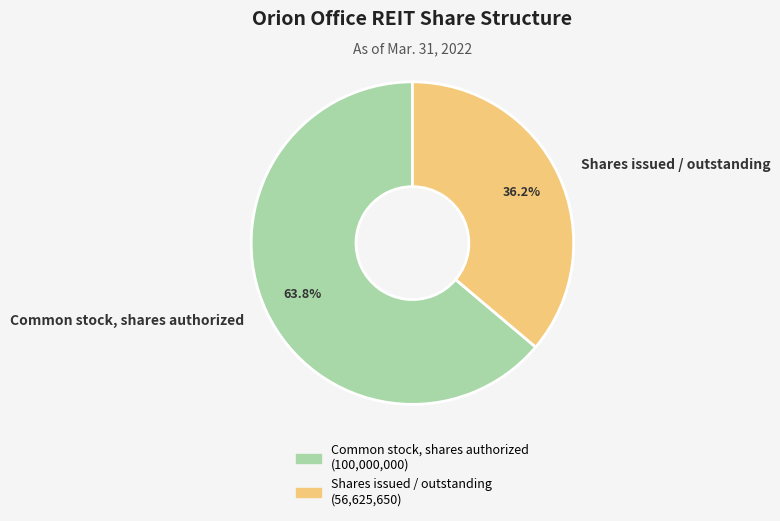

How many slices are in this pie chart?

2